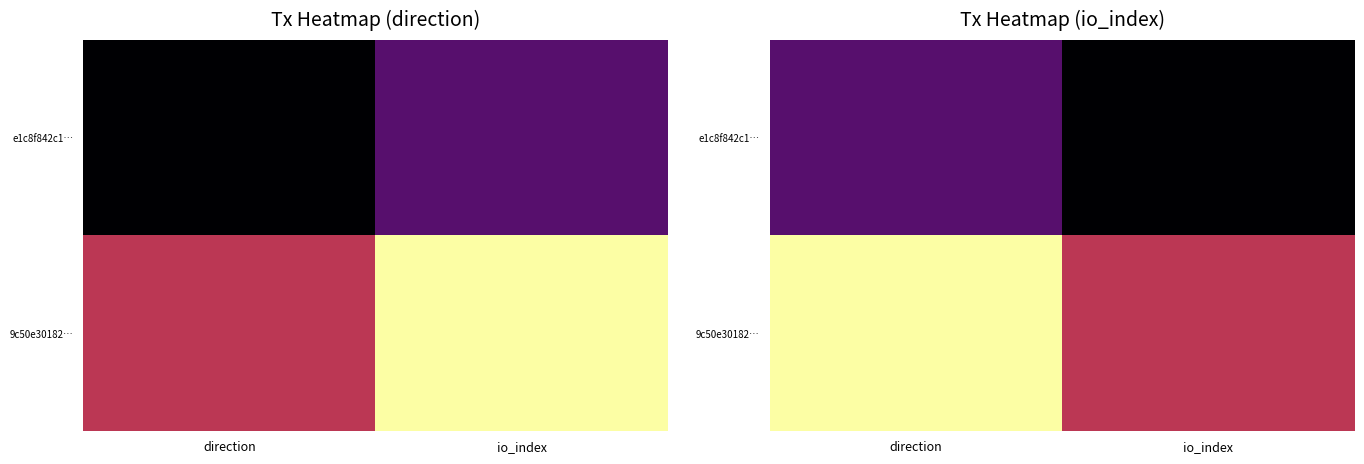

Rank the categories by e1c8f842c1… value from highest to lowest.

direction, io_index